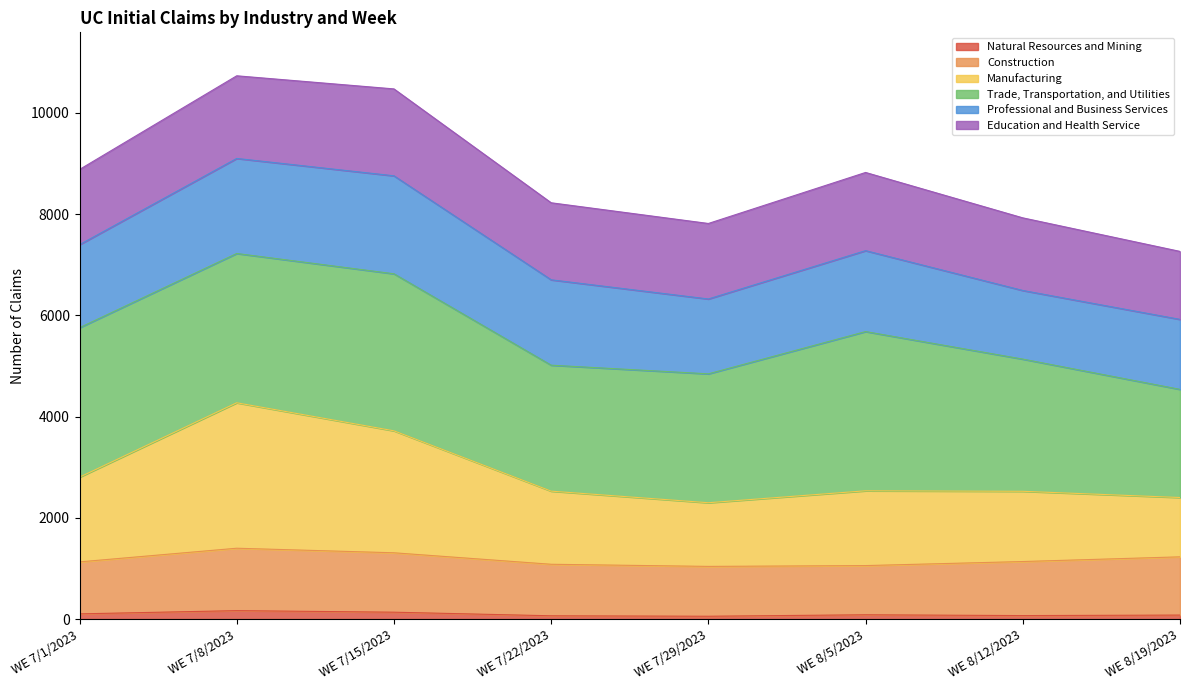

Which category has the lowest value across all series?

WE 7/29/2023